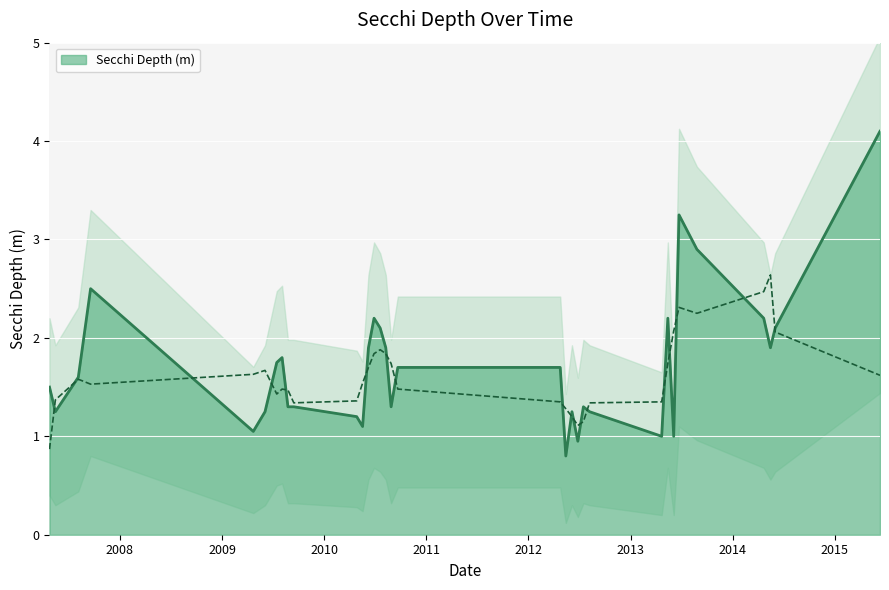

What is the smallest value displayed?

0.8